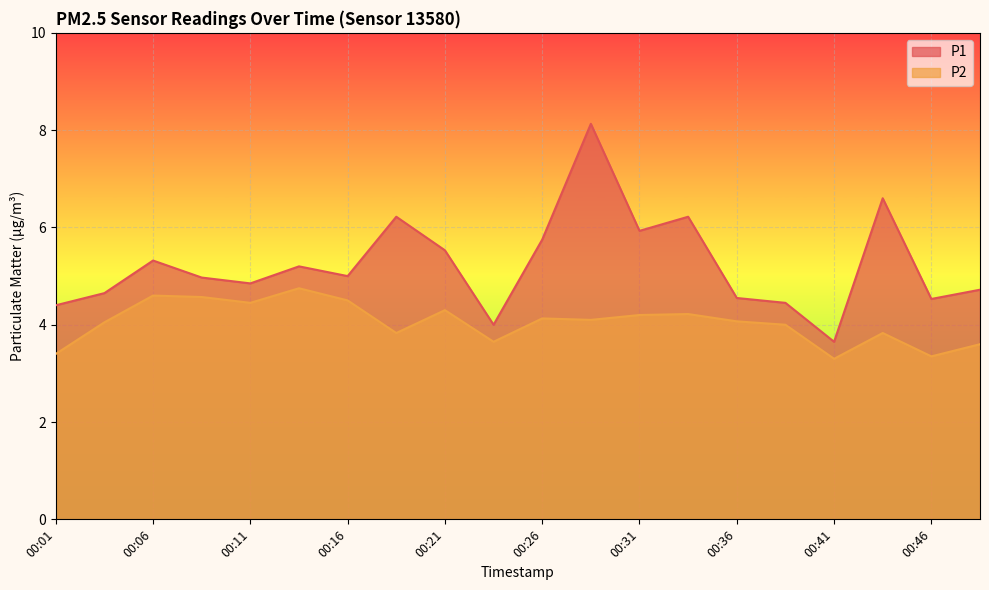

What is the approximate value of P1 at 00:31?

5.9